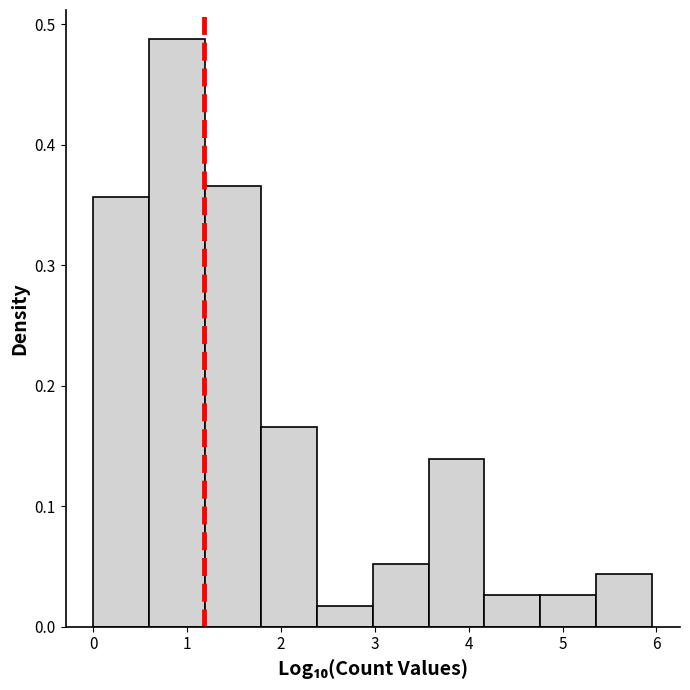

Reading left to right, transcribe this chart: for each bar, give the range it covers on the x-axis and its height. Neither the bar edges nor the heights are printed on the chart, so give them approximately, as read against the axes.

0.0 to 0.6: 0.36
0.6 to 1.2: 0.49
1.2 to 1.8: 0.37
1.8 to 2.4: 0.17
2.4 to 3.0: 0.02
3.0 to 3.6: 0.05
3.6 to 4.2: 0.14
4.2 to 4.8: 0.03
4.8 to 5.4: 0.03
5.4 to 6.0: 0.04